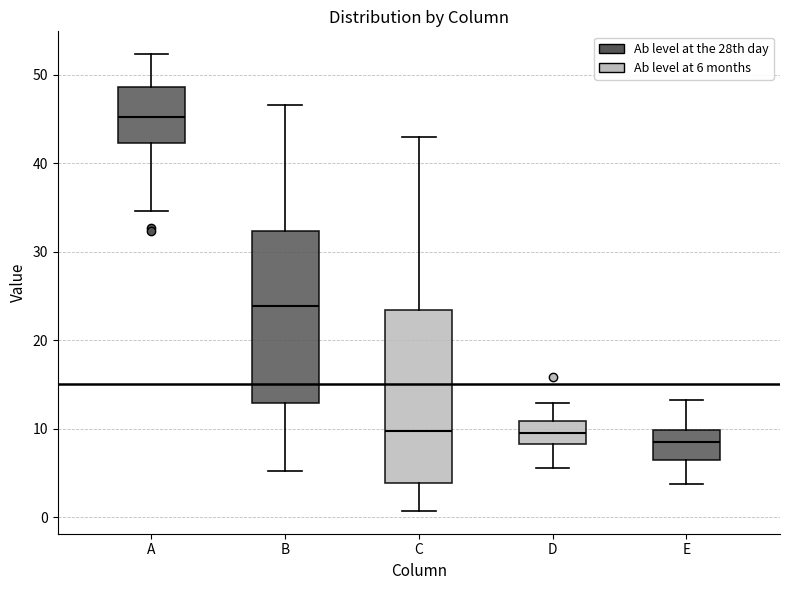

Reading left to right, transcribe this box plot: for each box, give where its median line is, the range the box spans, and where its two whiskers end, as read against the y-axis. The values are not printed on the chart, so give them approximately, as read against the axis.

A: median 45, box 42 to 49, whiskers 35 to 52
B: median 24, box 13 to 32, whiskers 5 to 47
C: median 10, box 4 to 23, whiskers 1 to 43
D: median 10, box 8 to 11, whiskers 6 to 13
E: median 9, box 7 to 10, whiskers 4 to 13